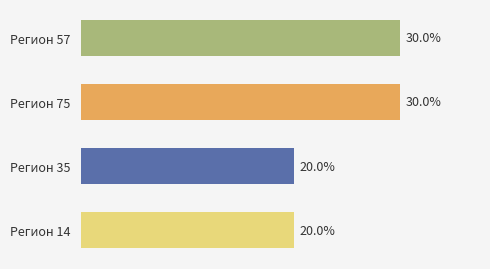

Which has a higher value, Регион 35 or Регион 57?

Регион 57